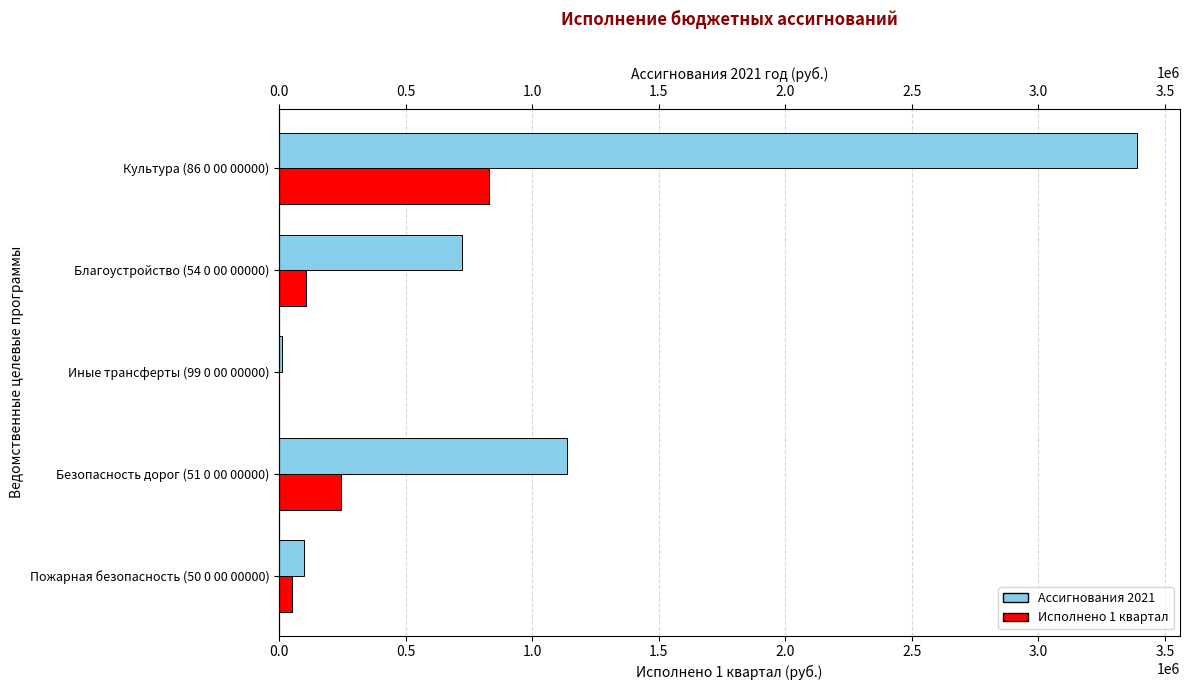

Which series has the largest total across all categories?

Ассигнования 2021